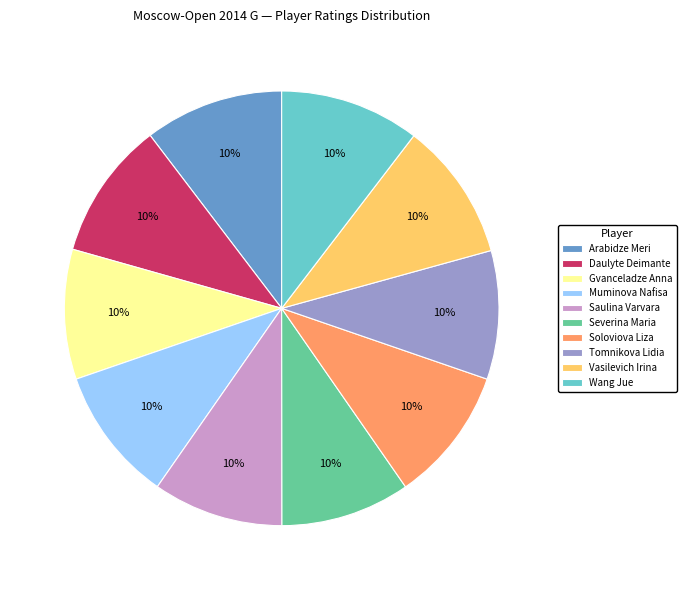

To the nearest percent, what portion does Wang Jue represent?

10%